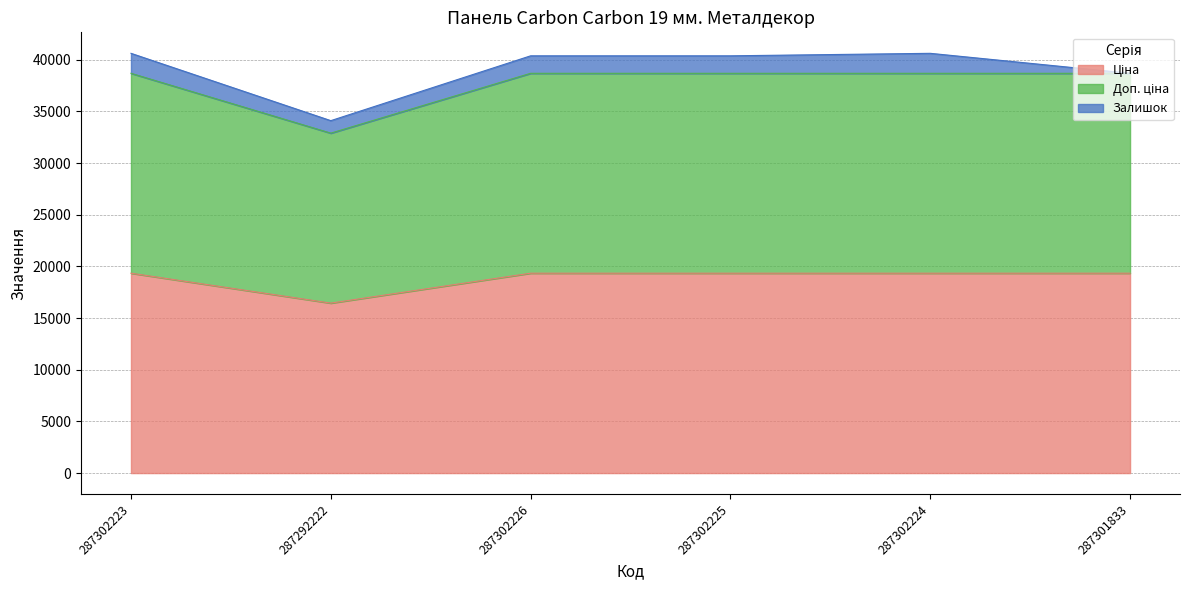

What position from the left is 287301833?

6